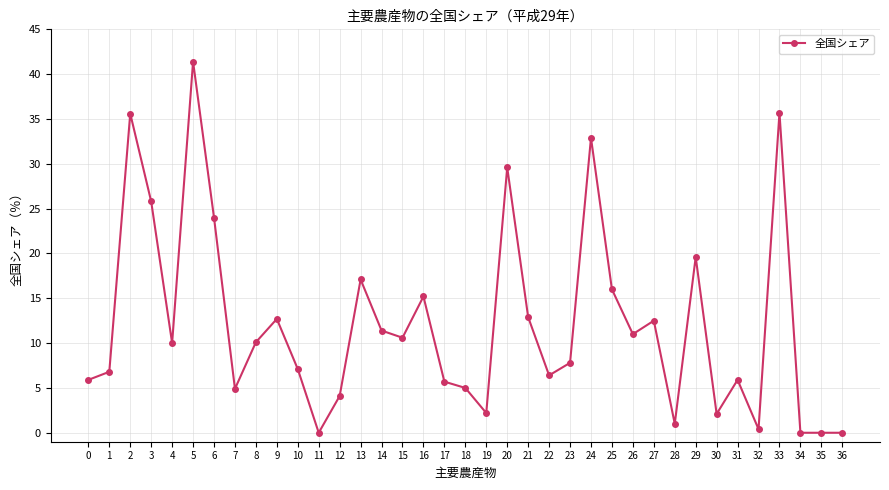

Does the chart display data point markers on the line(s)?

Yes